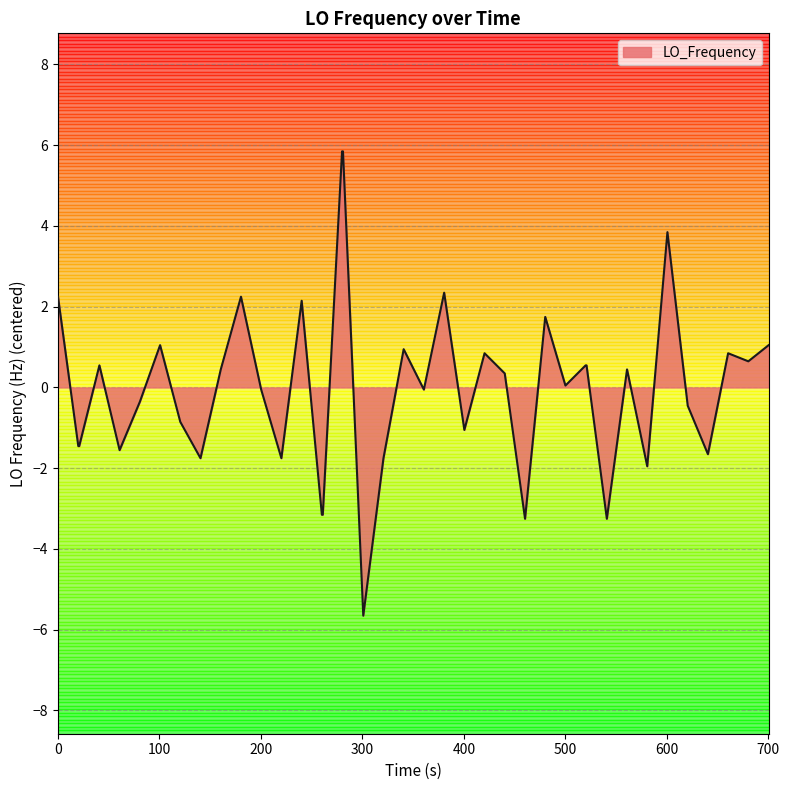

What is the difference between the maximum and minimum values?

11.5